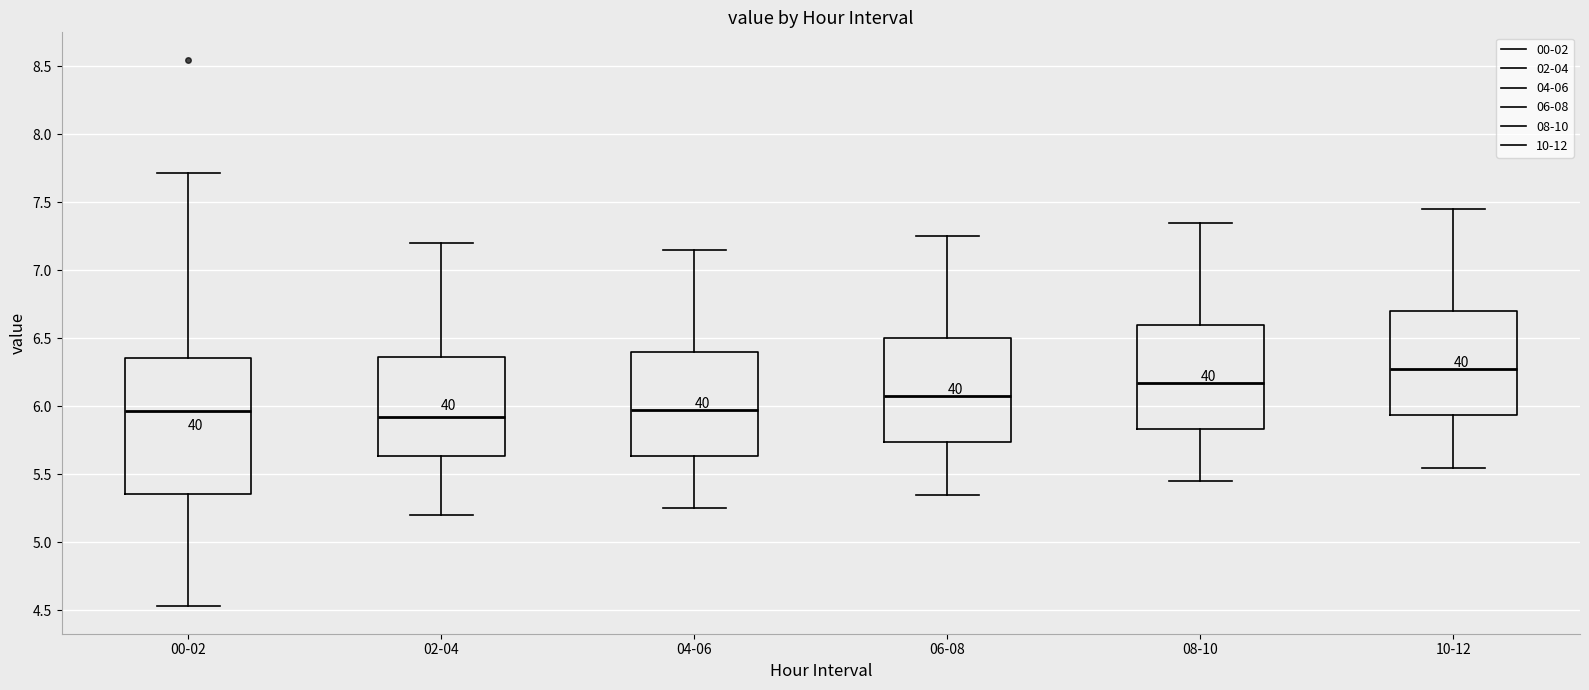

Which box is the tallest, from its lower edge to its upper edge?

00-02